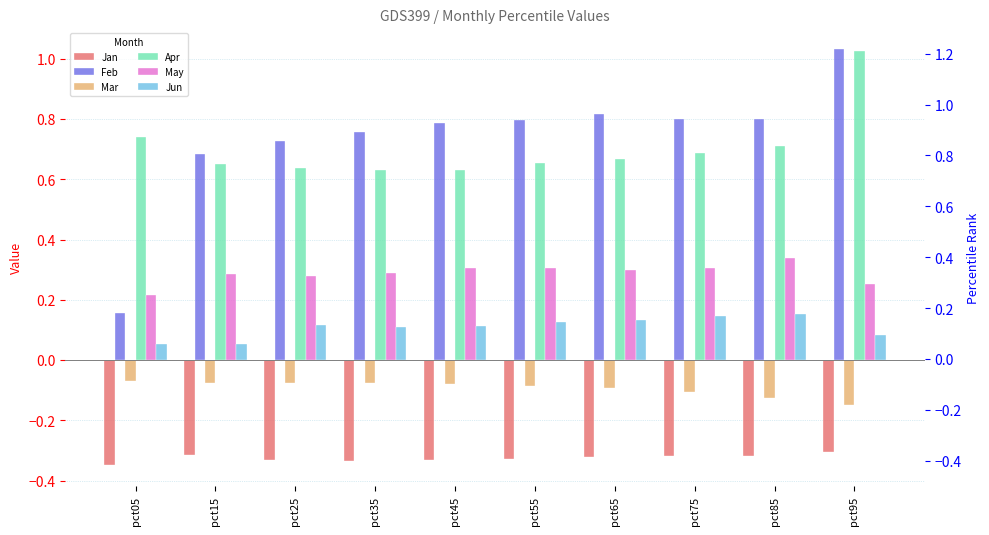

At which label is Mar closest to 0?

pct05